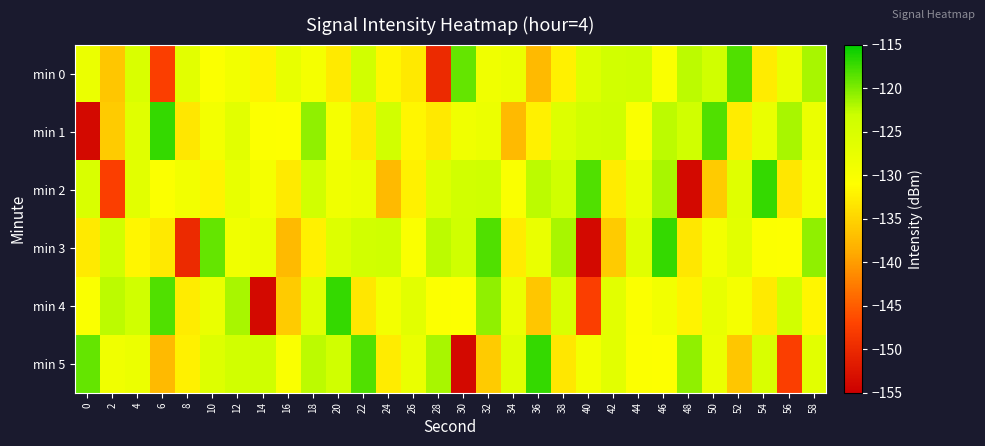

What is the smallest value displayed?

-153.8